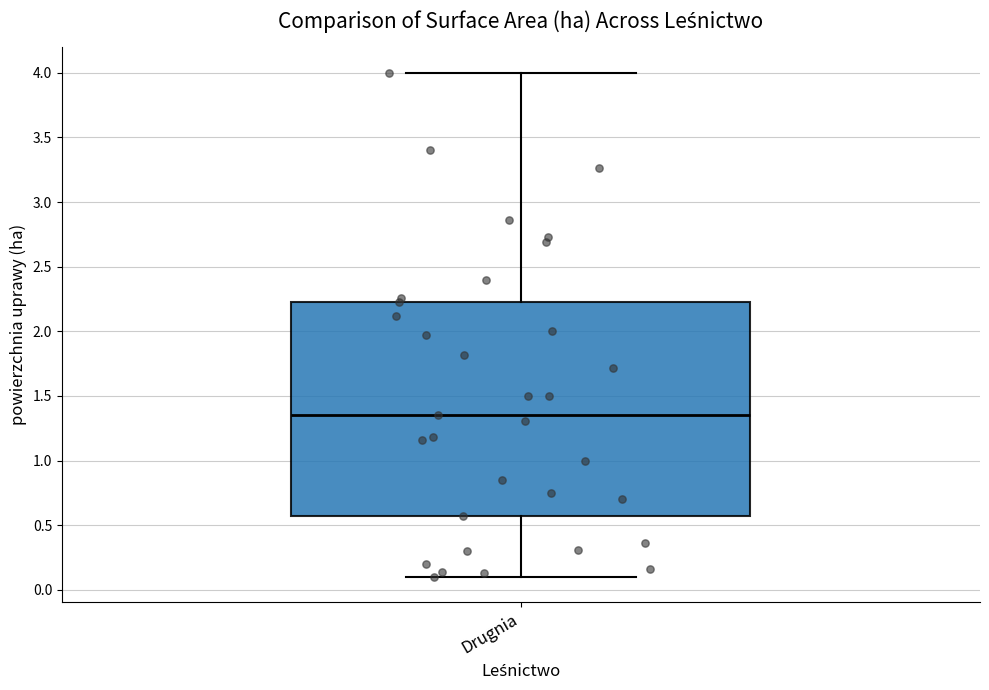

Transcribe this box plot: give where the median line is, the range the box spans, and where the two whiskers end, as read against the y-axis. The values are not printed on the chart, so give them approximately, as read against the axis.

median 1.35, box 0.55 to 2.25, whiskers 0.10 to 4.00